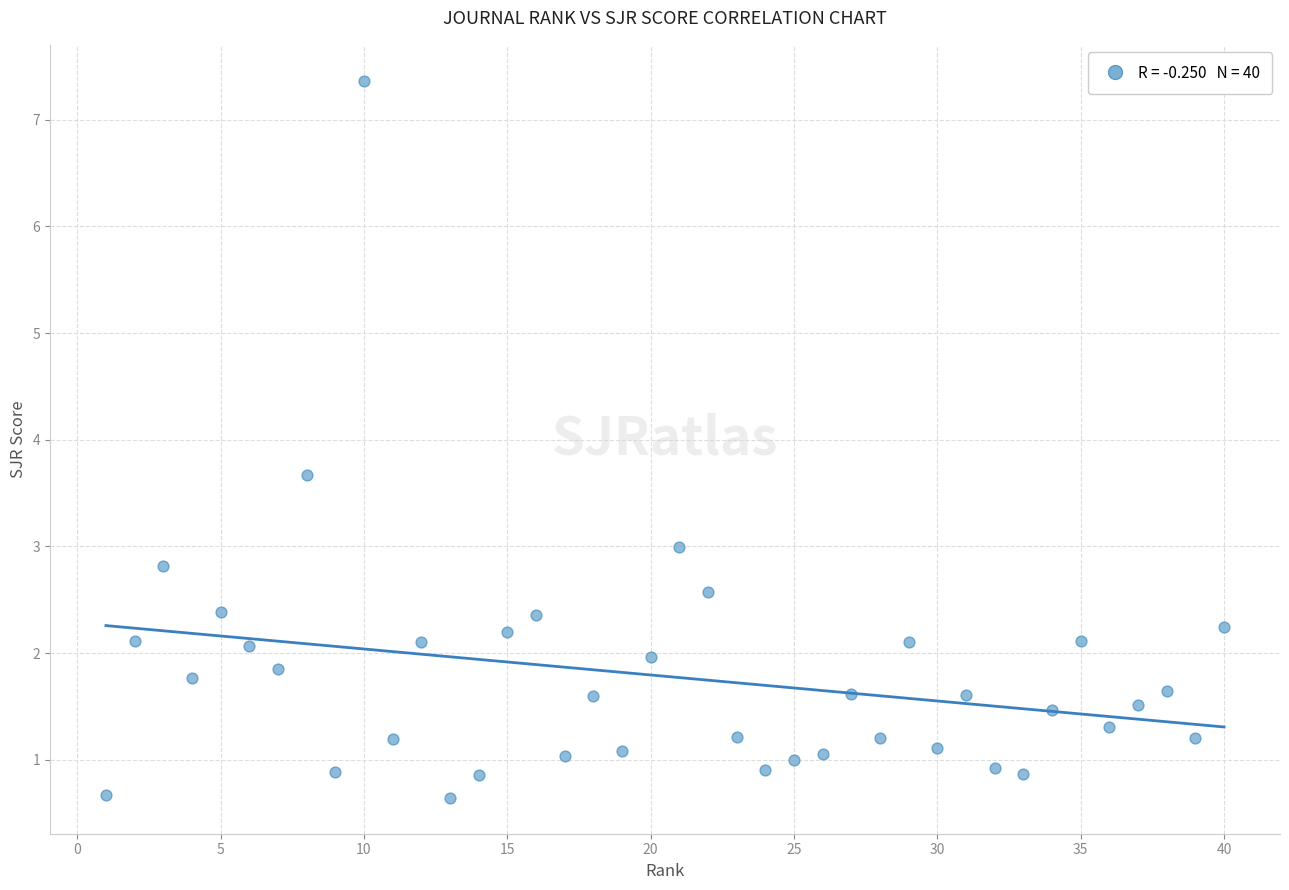

What Y value in the scatter plot is closest to 4?

3.7